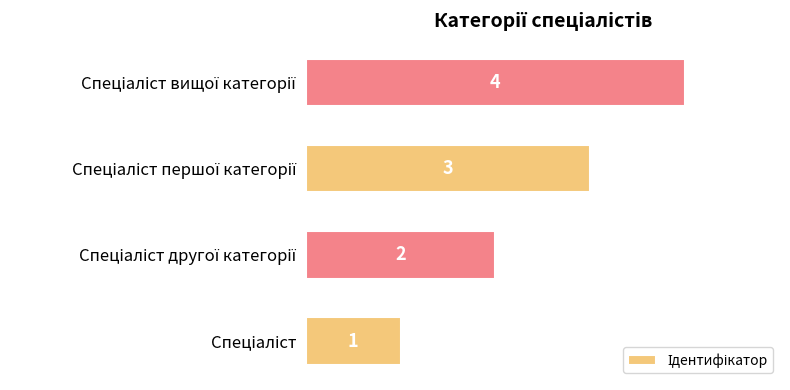

Count the values in the range 2 to 4.

3